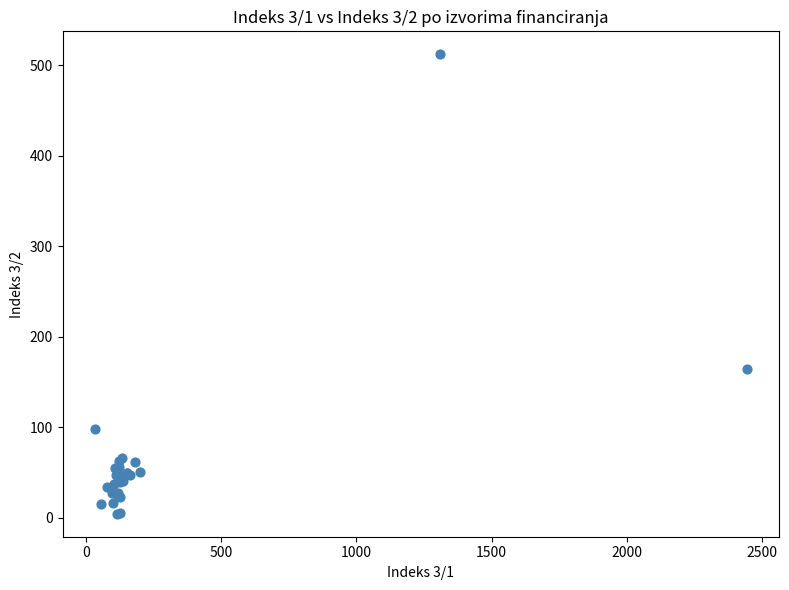

What Y value in the scatter plot is closest to 258?

164.7